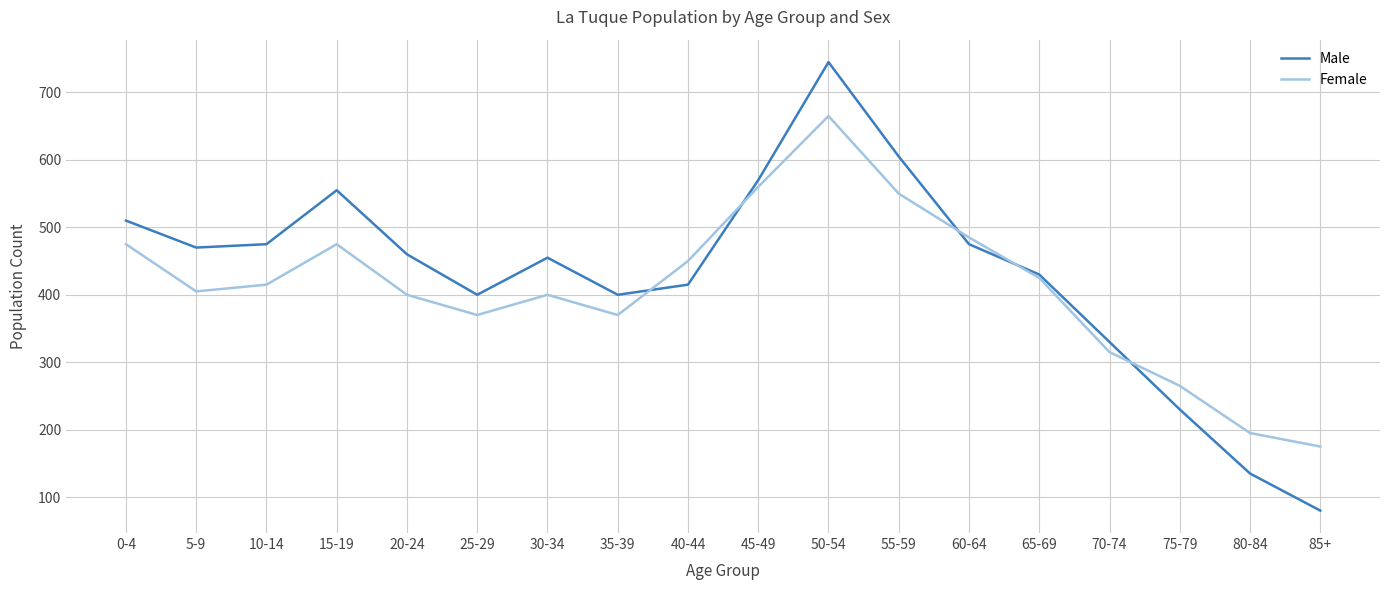

True or false: Female and Male cross at least once.

True